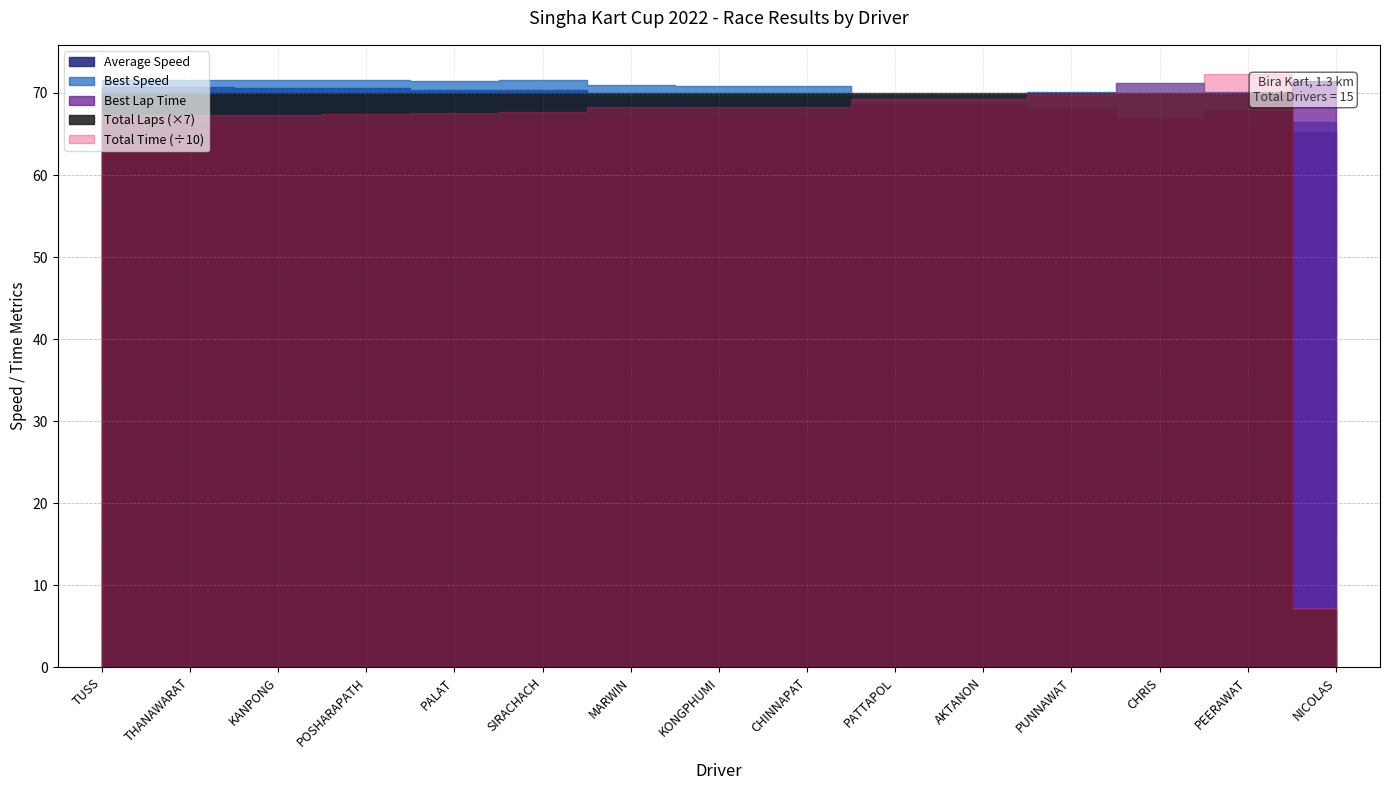

True or false: Average Speed and Best Speed intersect in this chart.

False